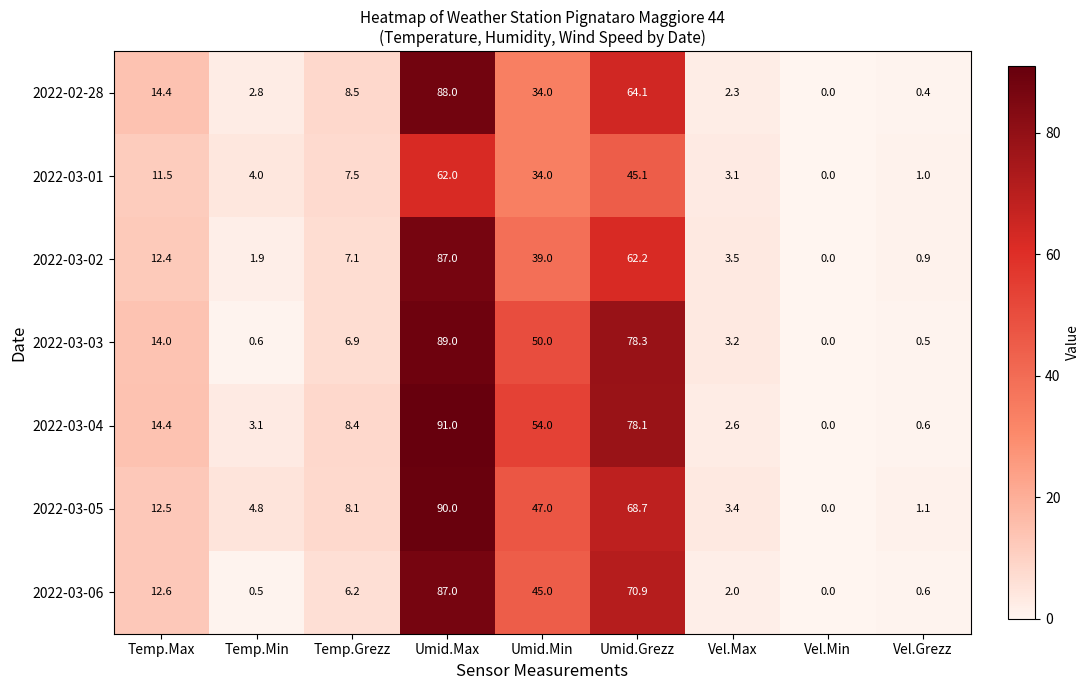

Which series has the largest total across all categories?

2022-03-04